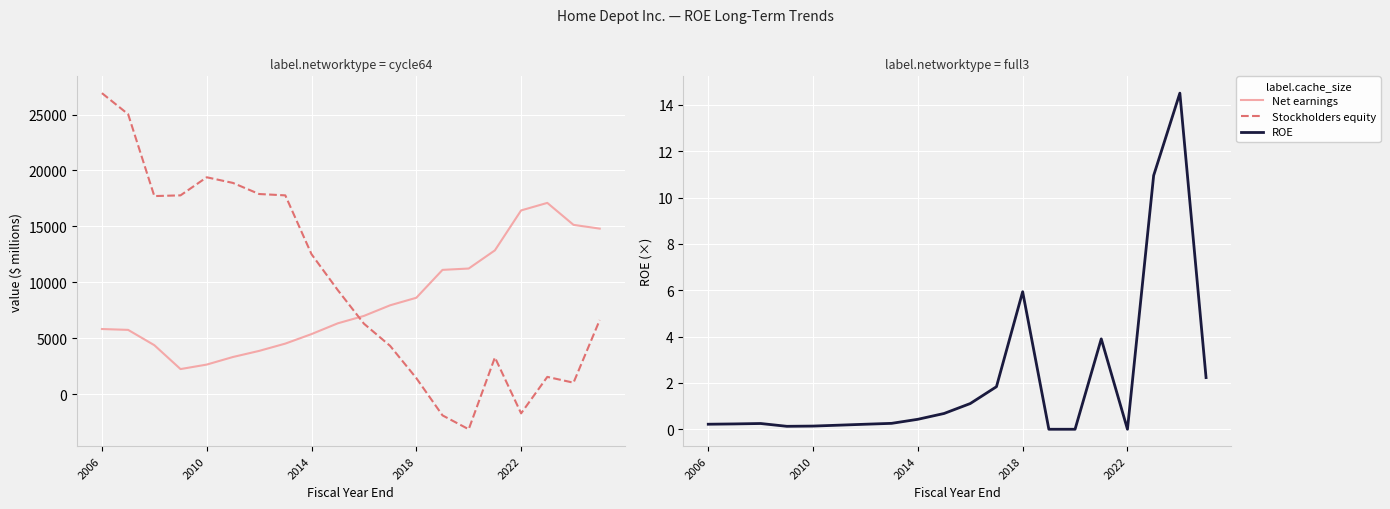

Does the chart display data point markers on the line(s)?

No